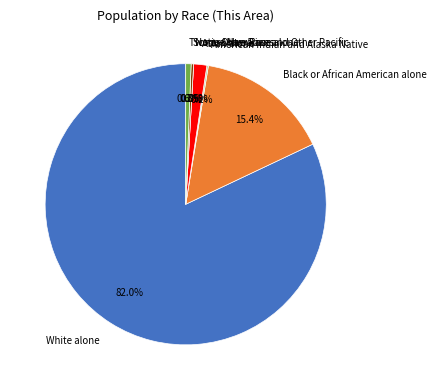

Rank the categories by value from highest to lowest.

White alone, Black or African American alone, Asian alone, Two or More Races, Some Other Race alone, American Indian and Alaska Native, Native Hawaiian and Other Pacific